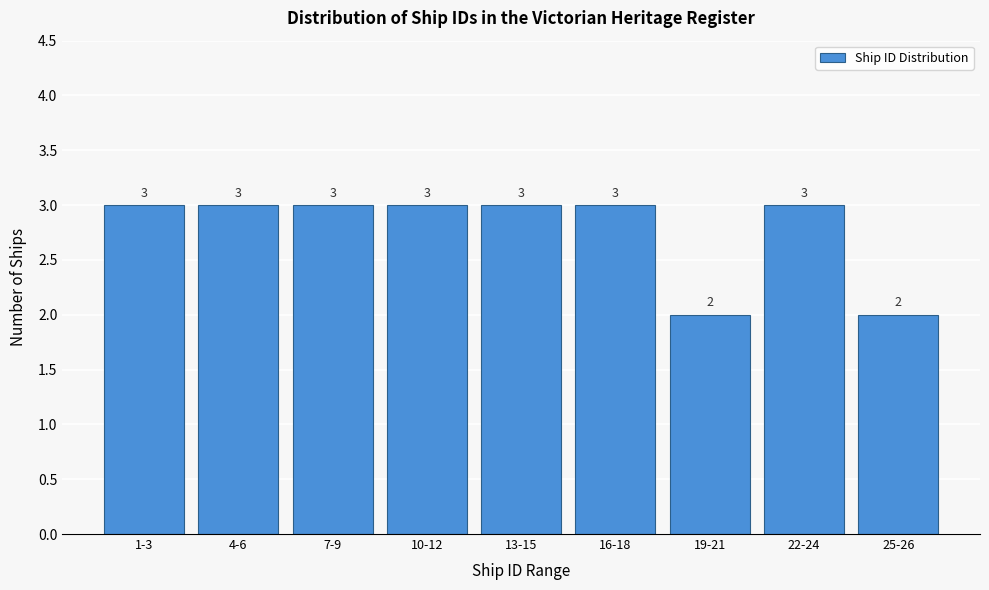

Reading left to right, transcribe all the data shown in this chart.

1-3=3	4-6=3	7-9=3	10-12=3	13-15=3	16-18=3	19-21=2	22-24=3	25-26=2